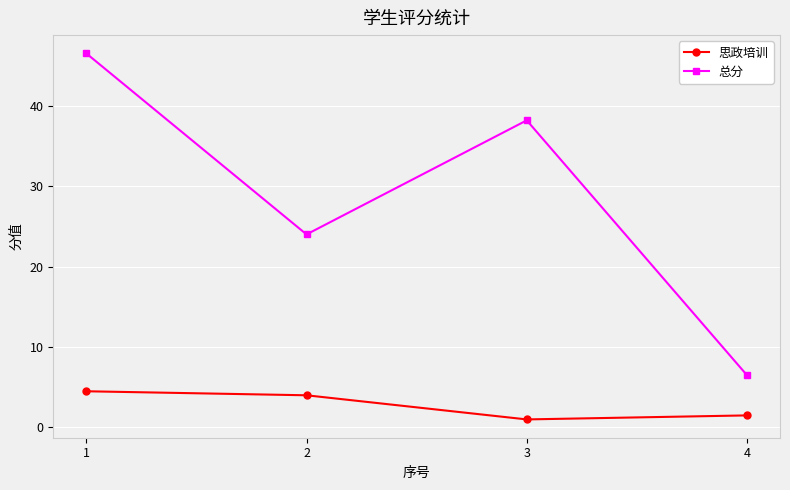

What is the difference between the maximum and minimum values in the 思政培训 series?

3.5